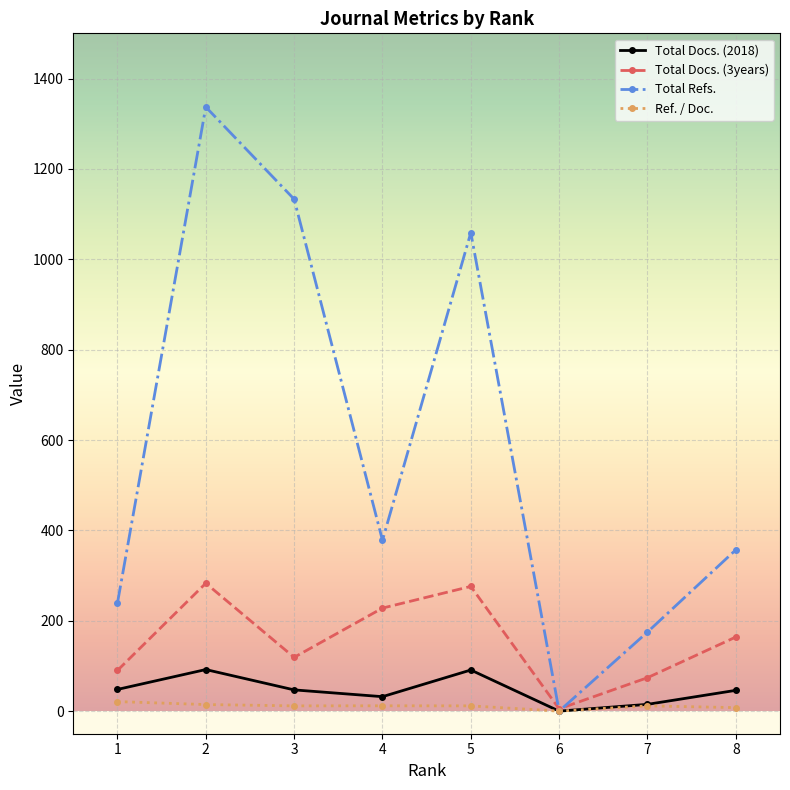

Which series has the largest range (max minus min)?

Total Refs.